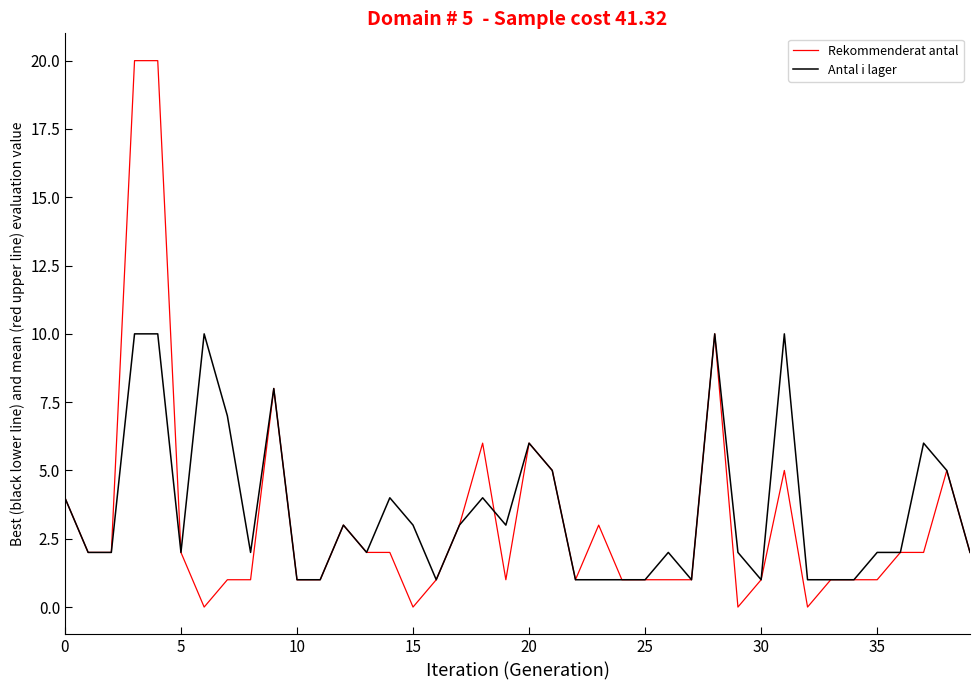

Which series has the widest spread of values?

Rekommenderat antal